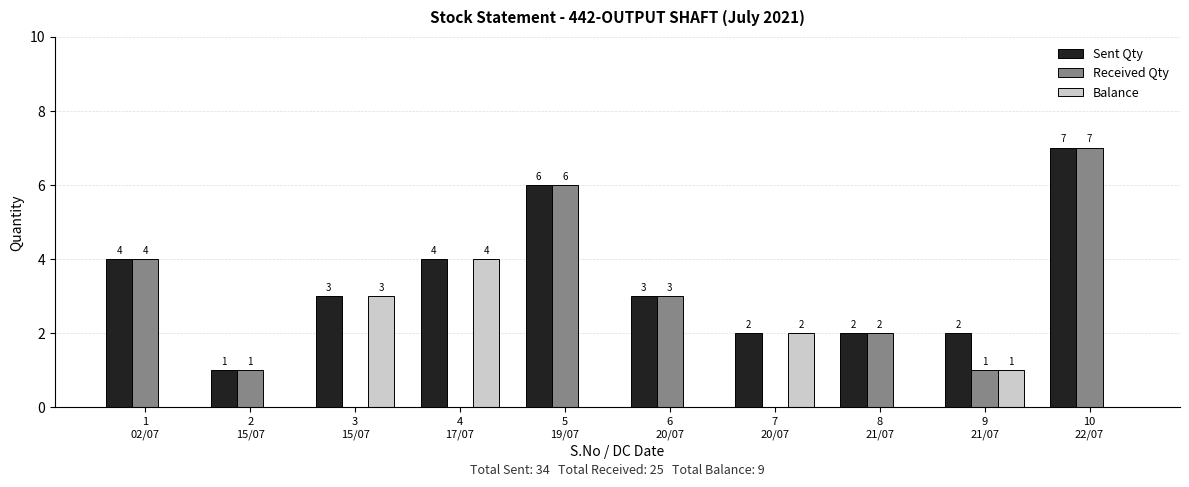

At which label does Received Qty reach its peak?

10
22/07